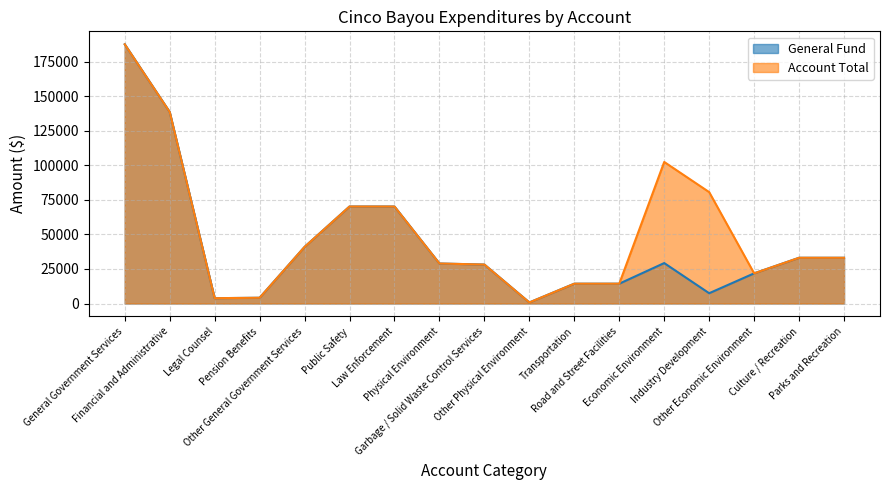

What is the value of the Account Total point at the 13th from the left?

102407